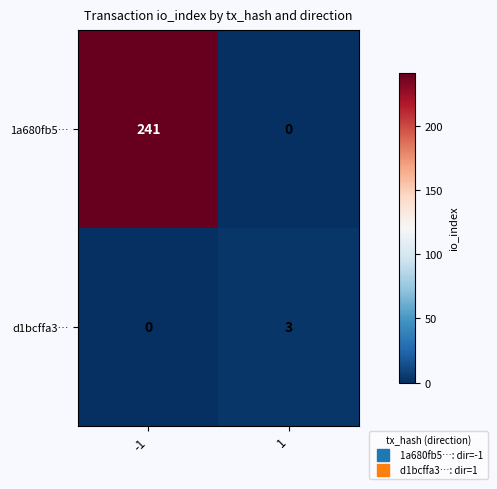

The value of 1a680fb5… at -1 is 343. True or false?

False